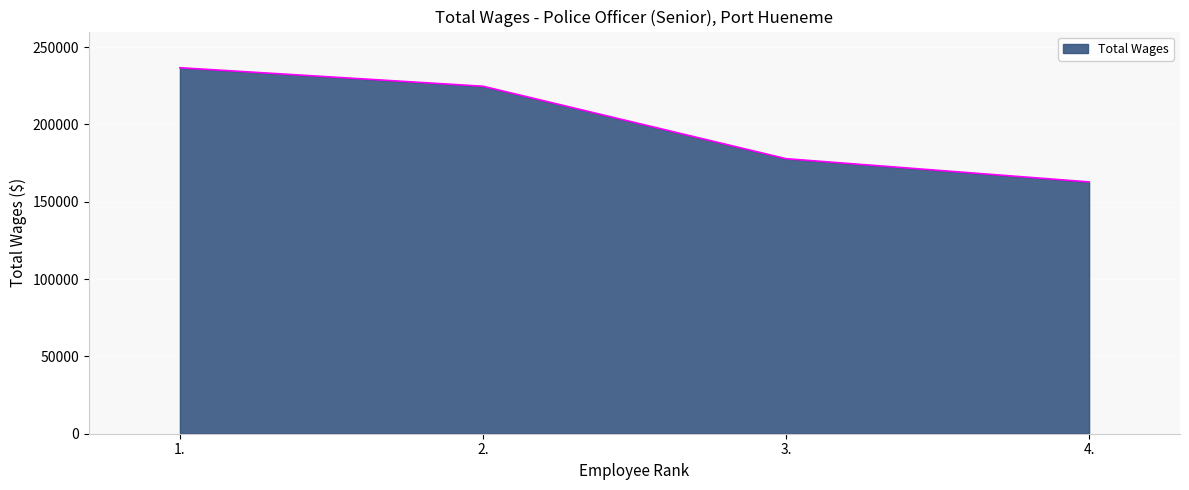

What is the sum of all values?

801865